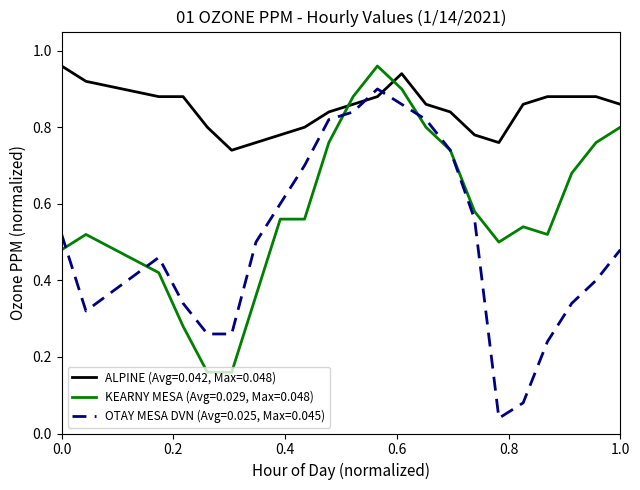

After their last crossing, which series has the higher values: KEARNY MESA (Avg=0.029, Max=0.048) or ALPINE (Avg=0.042, Max=0.048)?

ALPINE (Avg=0.042, Max=0.048)